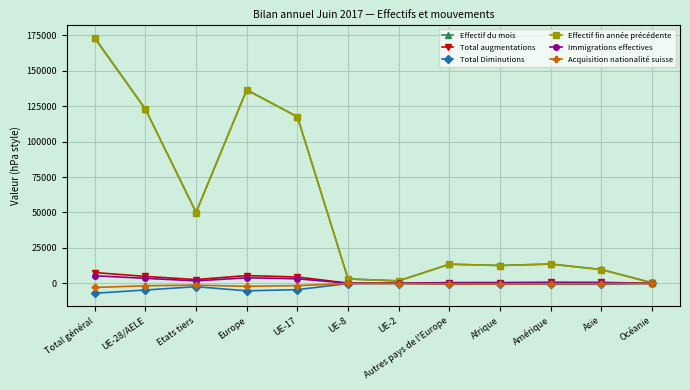

What is the difference between the second highest and minimum values in the Total augmentations series?

5494